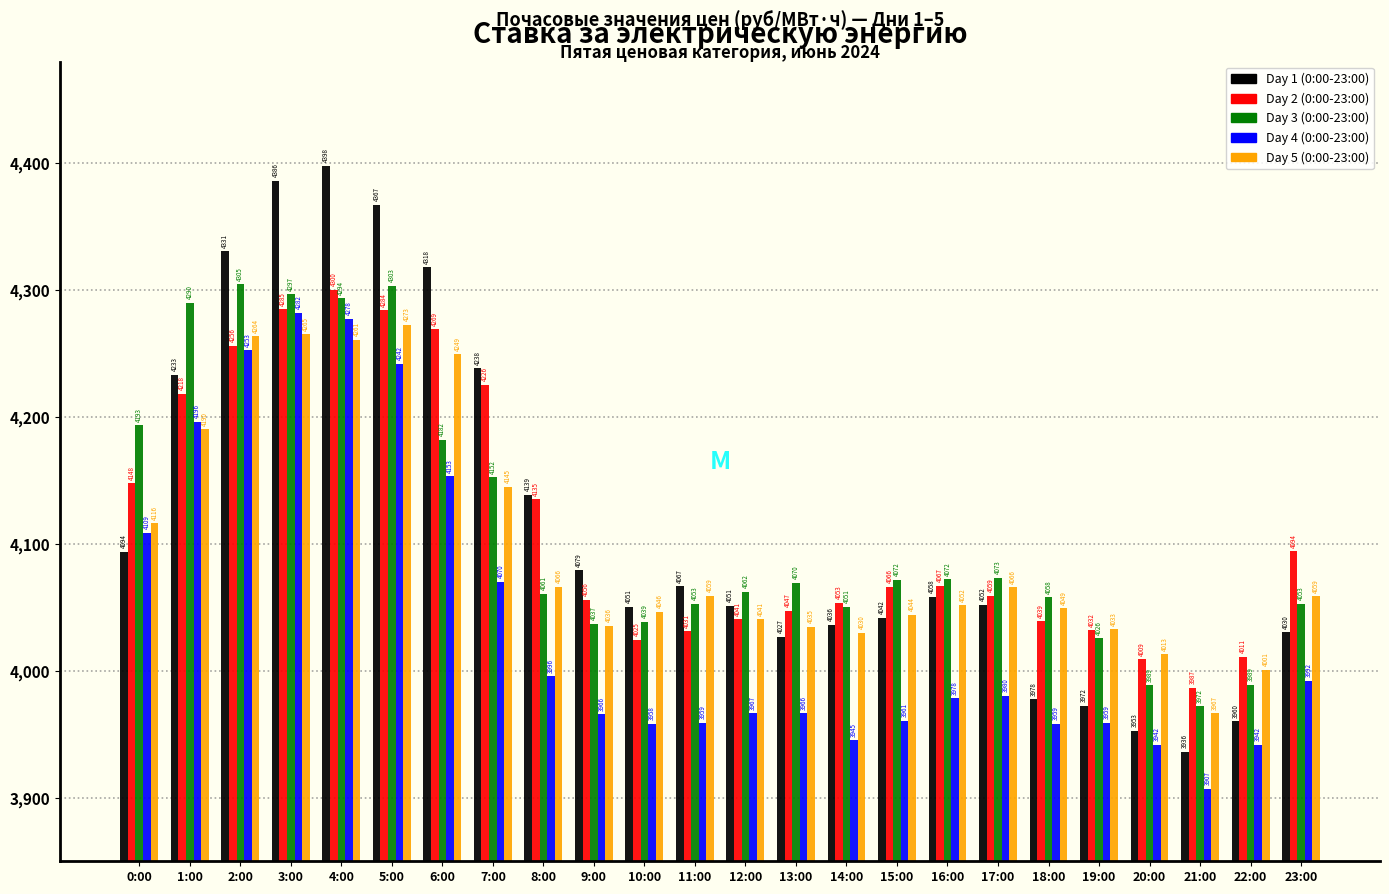

Which series has the widest spread of values?

Day 1 (0:00-23:00)